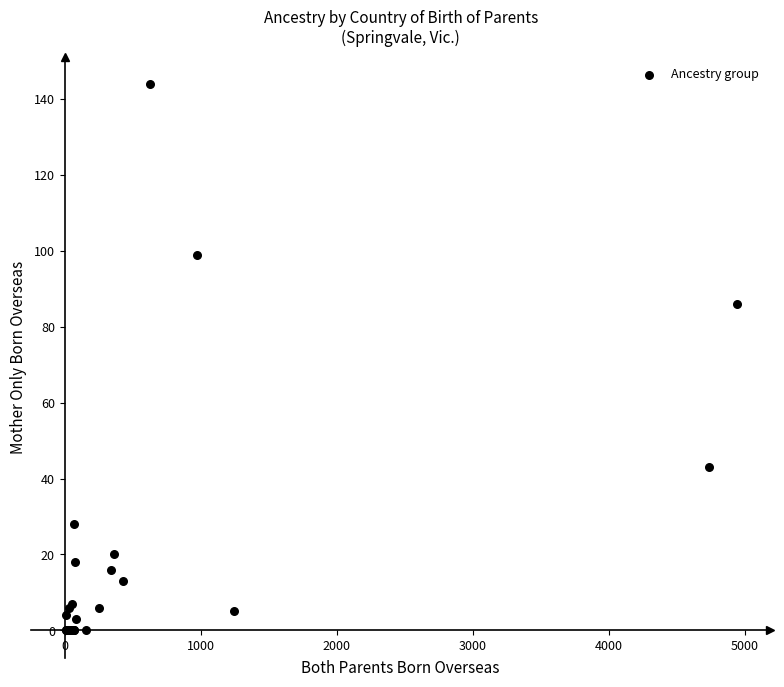

What Y value in the scatter plot is closest to 72?

86